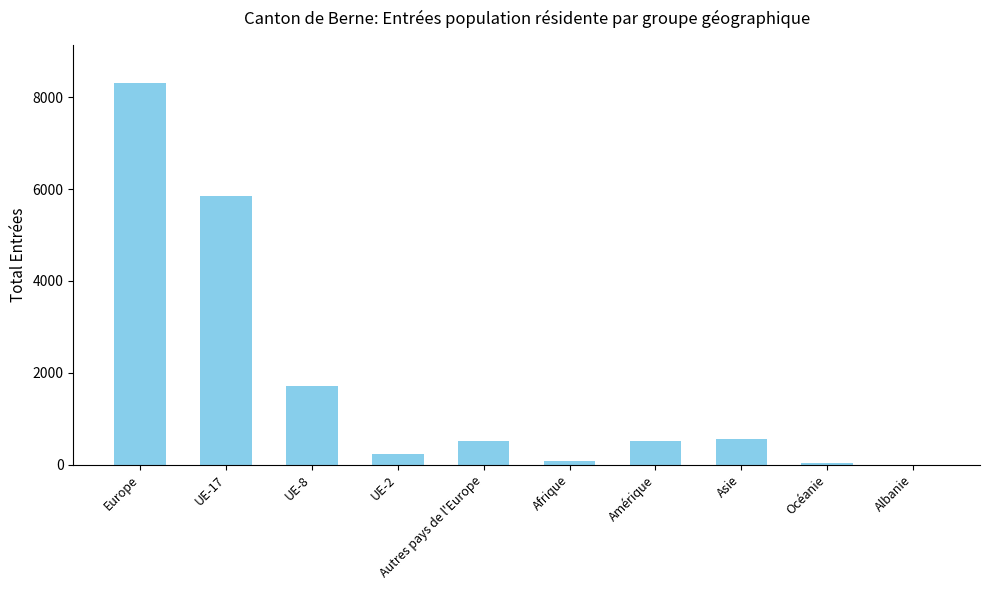

Between UE-17 and Autres pays de l'Europe, which is larger?

UE-17